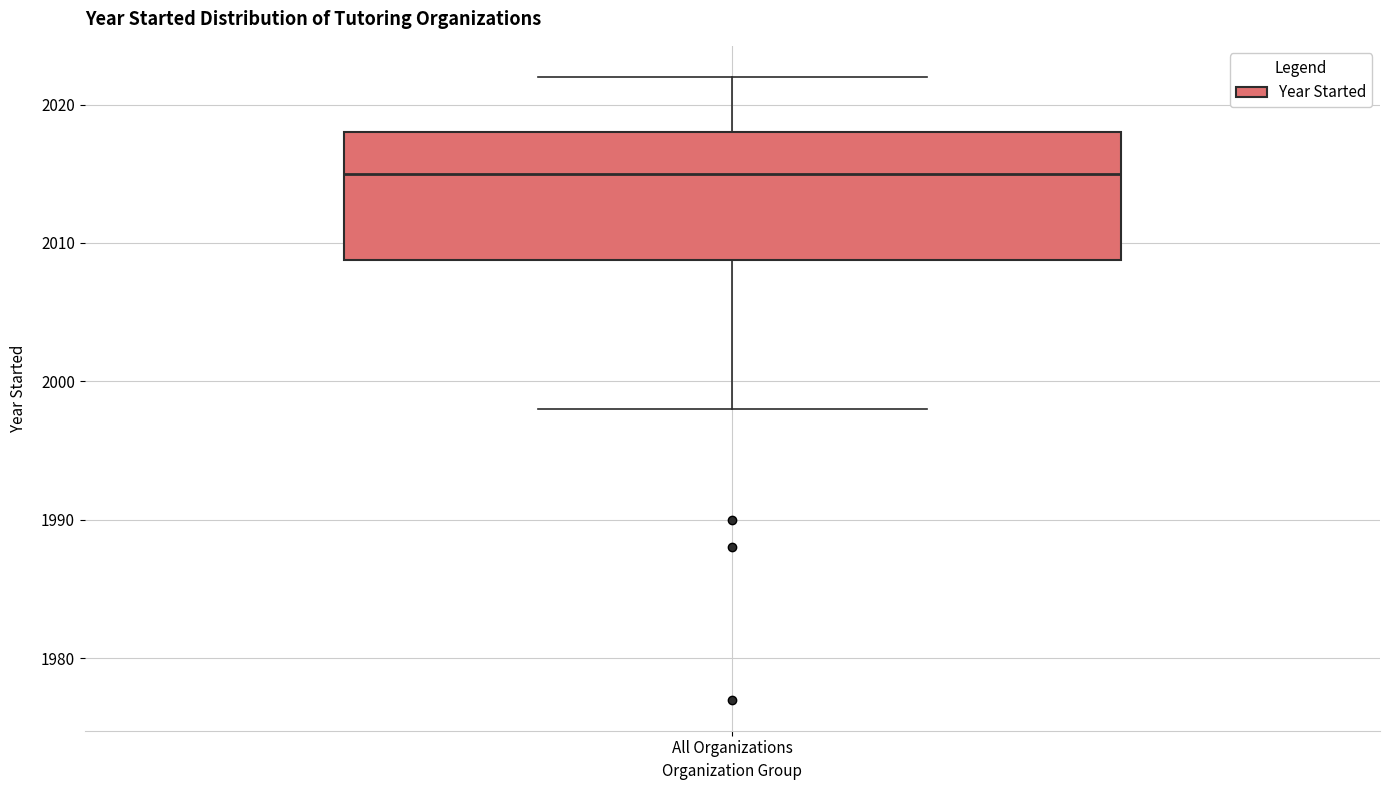

Read this box plot against the y-axis: the position of the median line, the range covered by the box, and the ends of both whiskers. The values are not printed on the chart, so give them approximately, as read against the axis.

median 2015, box 2009 to 2018, whiskers 1998 to 2022